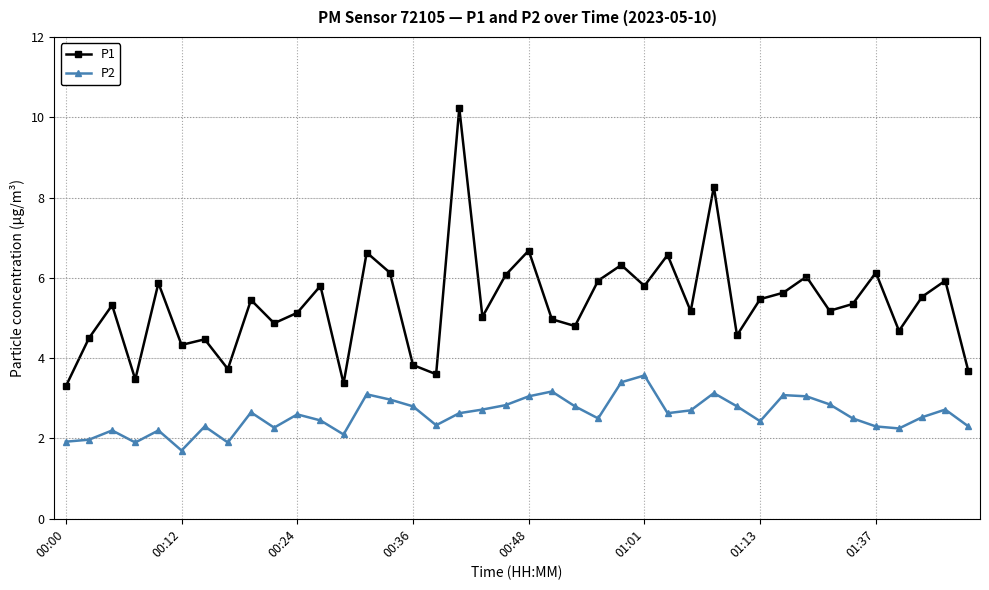

What are all the series names shown in the legend?

P1, P2